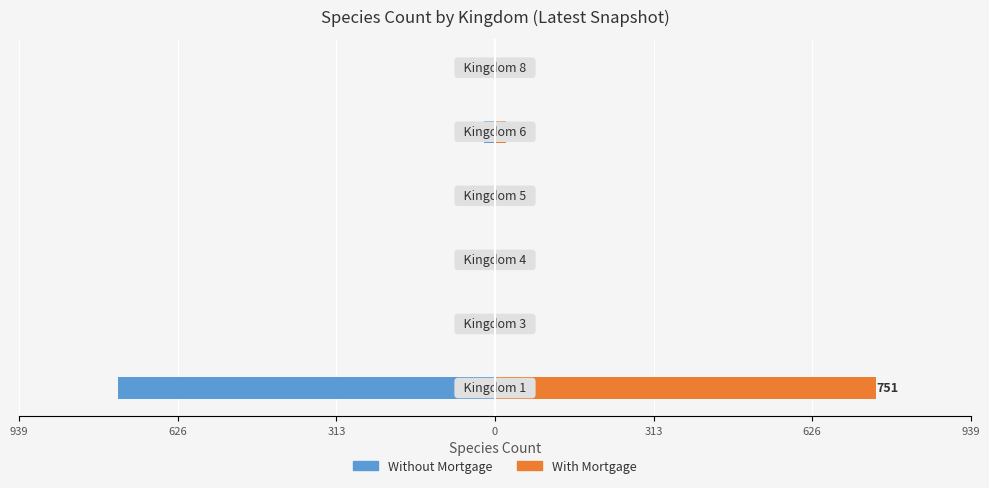

What is the average value of the With Mortgage series?

130